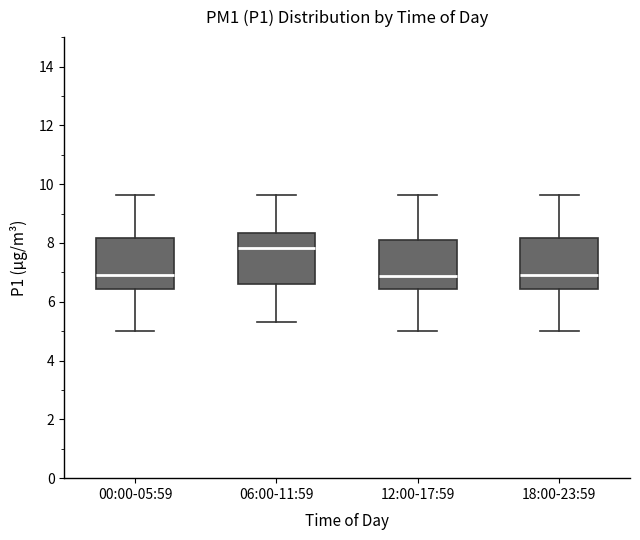

Reading left to right, transcribe this box plot: for each box, give where its median line is, the range the box spans, and where its two whiskers end, as read against the y-axis. The values are not printed on the chart, so give them approximately, as read against the axis.

00:00-05:59: median 7.0, box 6.4 to 8.2, whiskers 5.0 to 9.6
06:00-11:59: median 7.8, box 6.6 to 8.4, whiskers 5.4 to 9.6
12:00-17:59: median 6.8, box 6.4 to 8.0, whiskers 5.0 to 9.6
18:00-23:59: median 7.0, box 6.4 to 8.2, whiskers 5.0 to 9.6